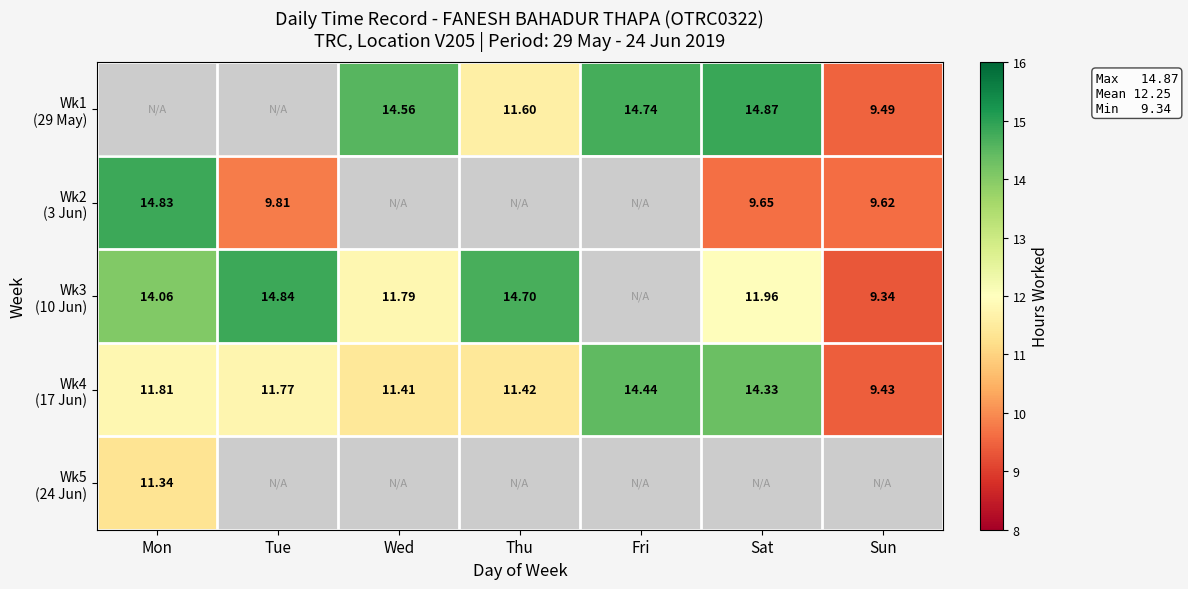

At which label is Wk2 (3 Jun) closest to 12?

Tue